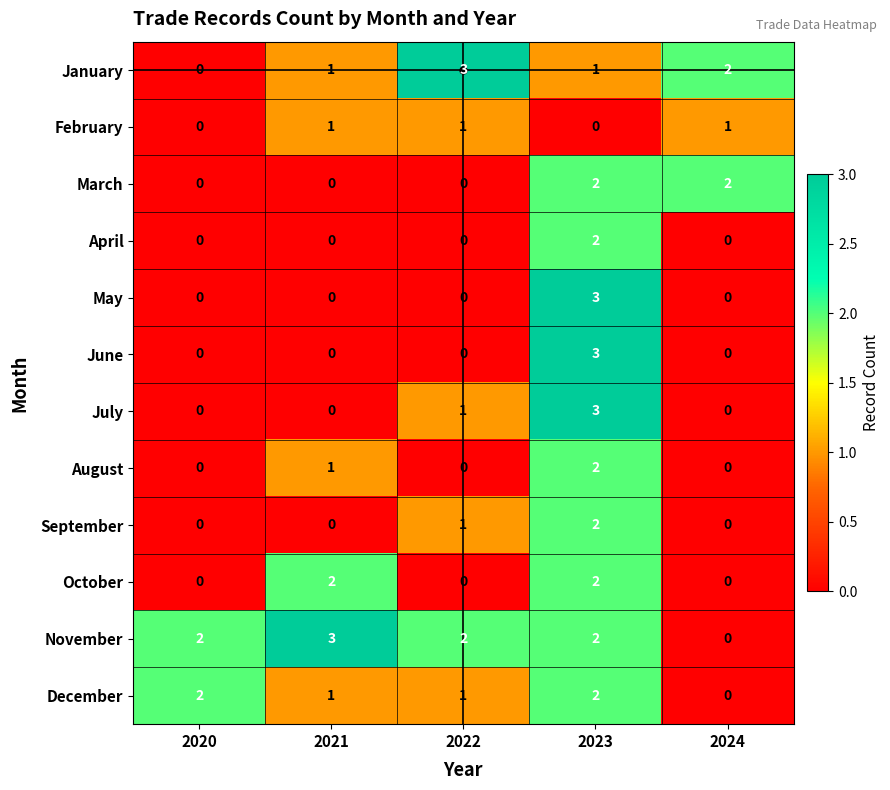

What is the difference between the maximum and minimum values in the November series?

3